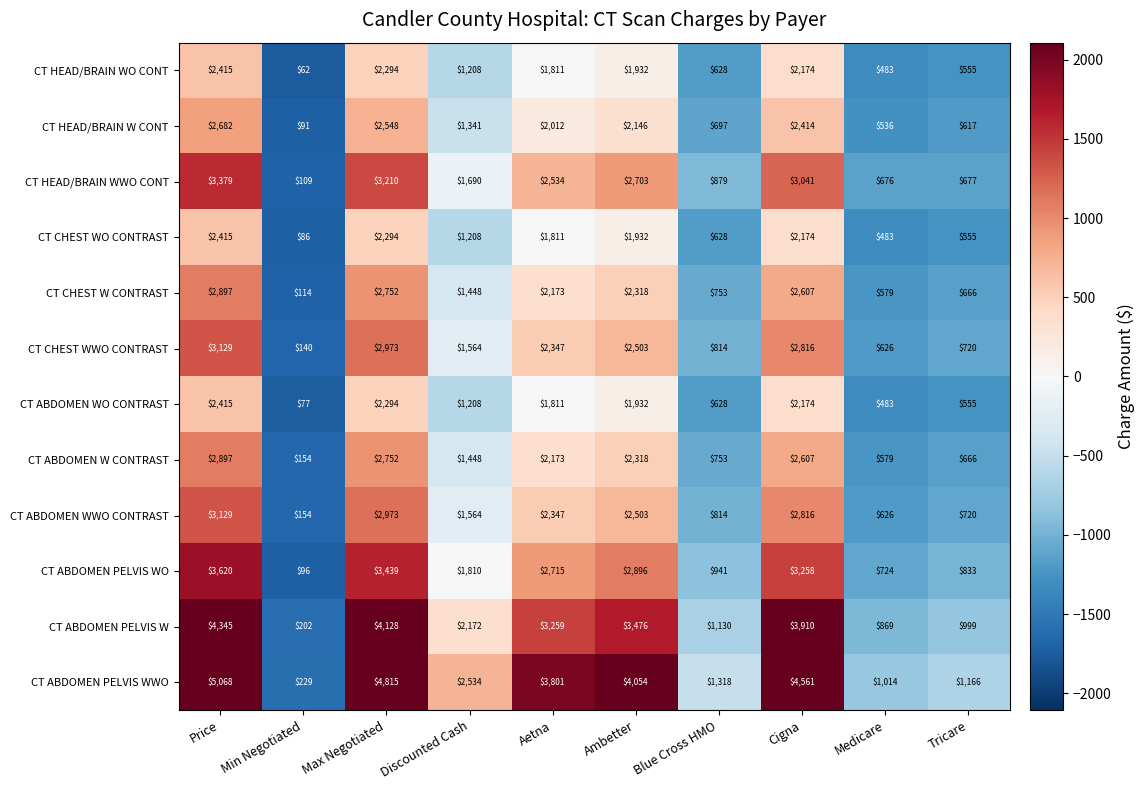

How many data points does each series have?

10